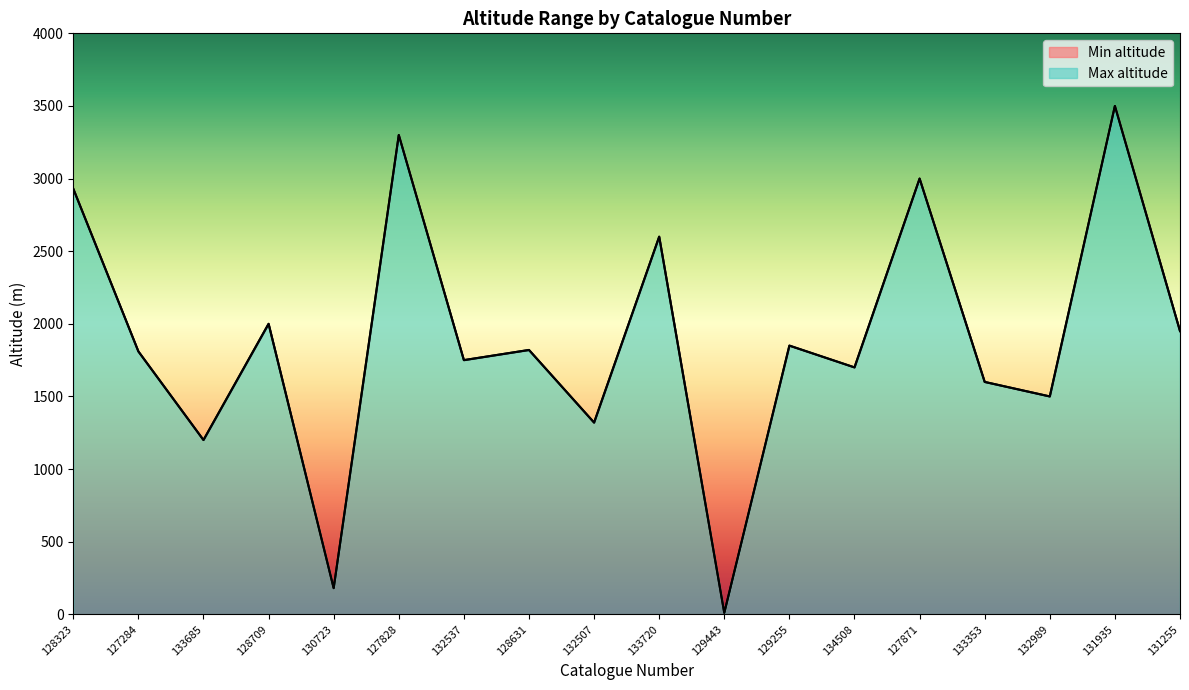

What position from the right is 128631?

11